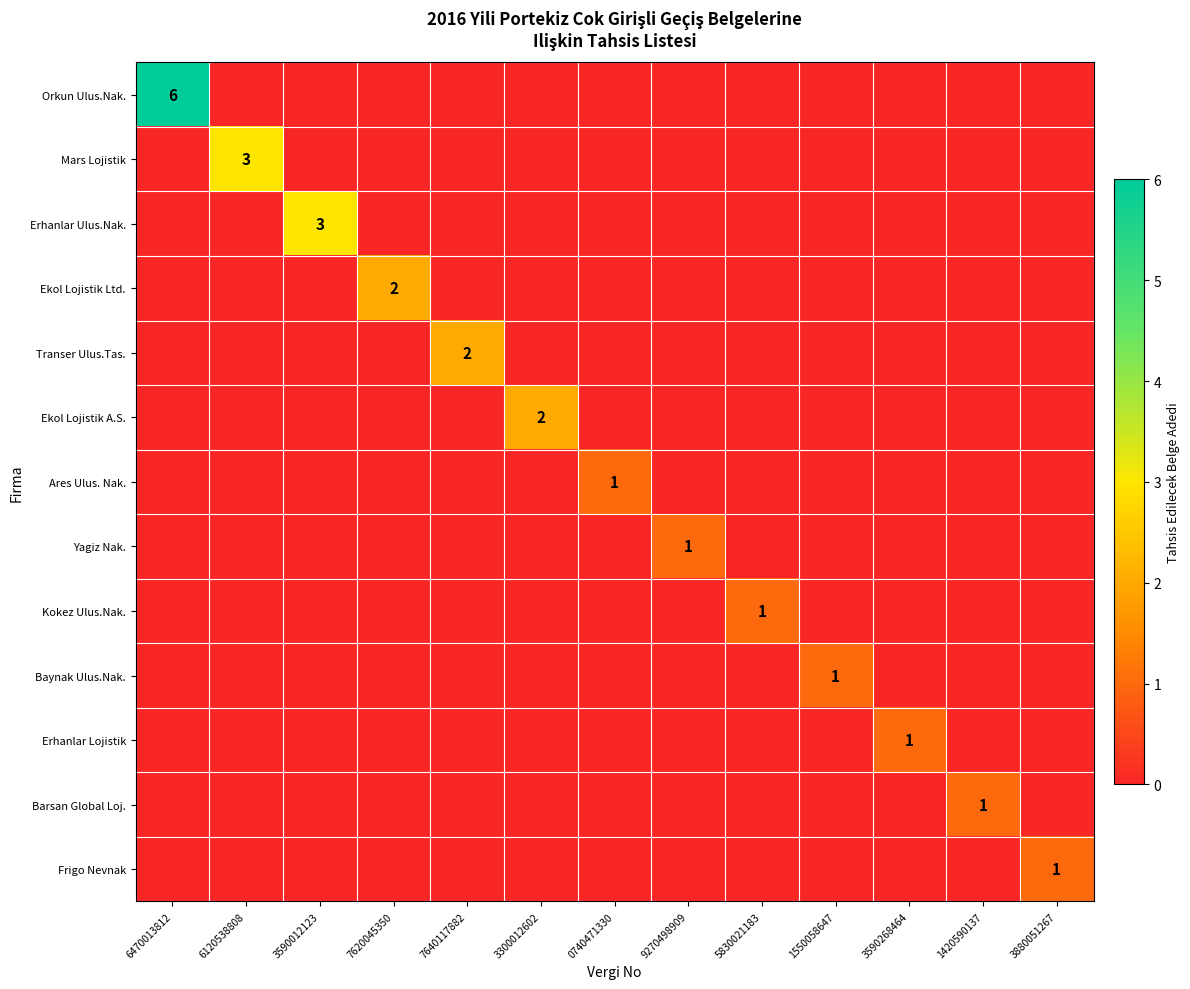

Is the value of Baynak Ulus.Nak. at 3590012123 greater than the value of Ekol Lojistik A.S. at 5830021183?

No